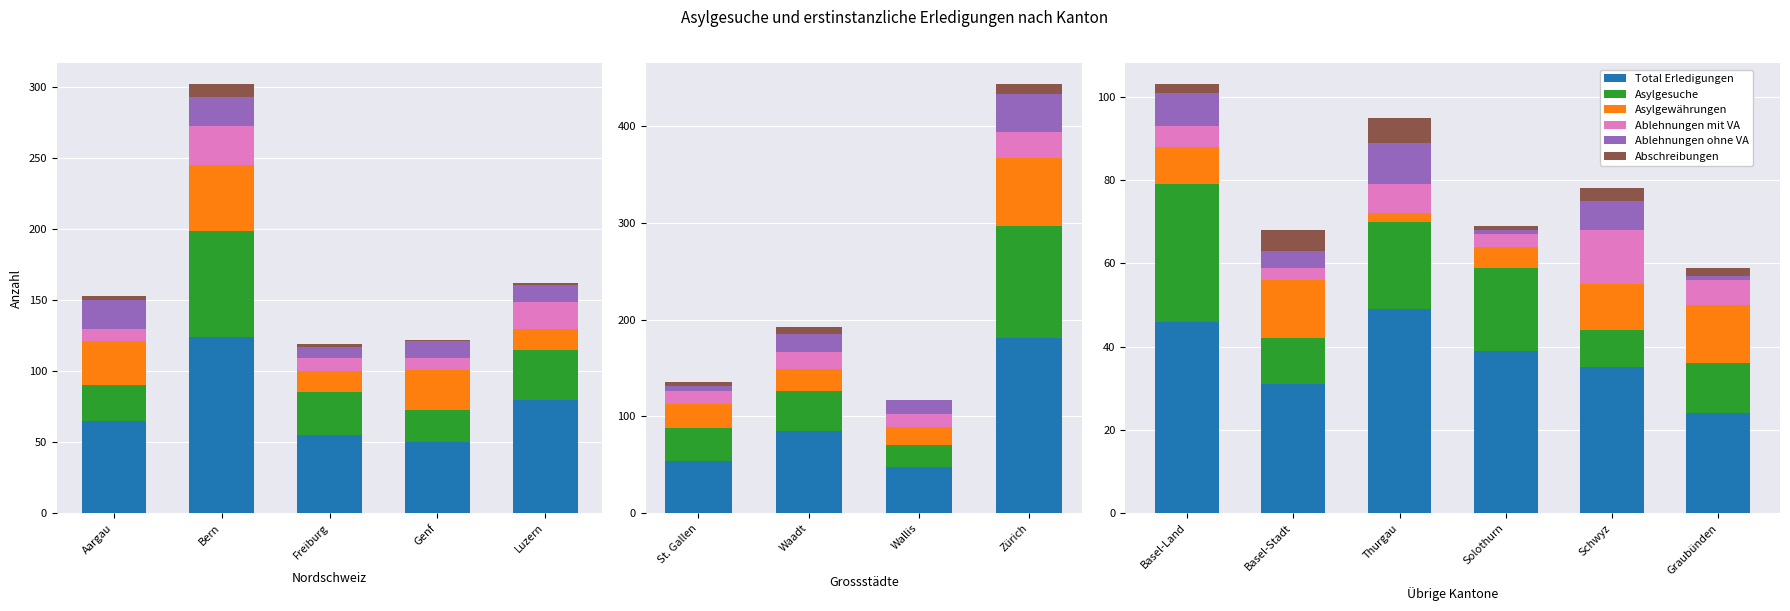

What is the label of the 2nd bar from the left?

Basel-Stadt